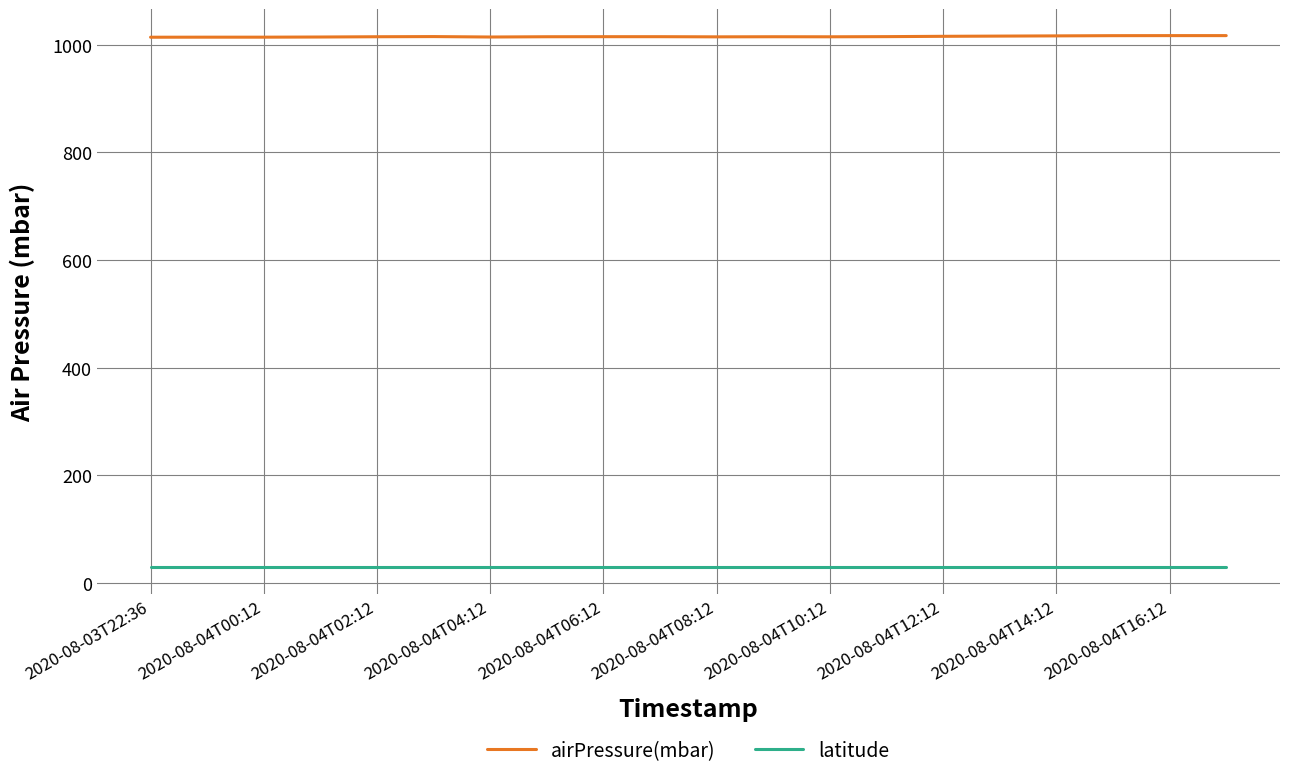

What are all the series names shown in the legend?

airPressure(mbar), latitude